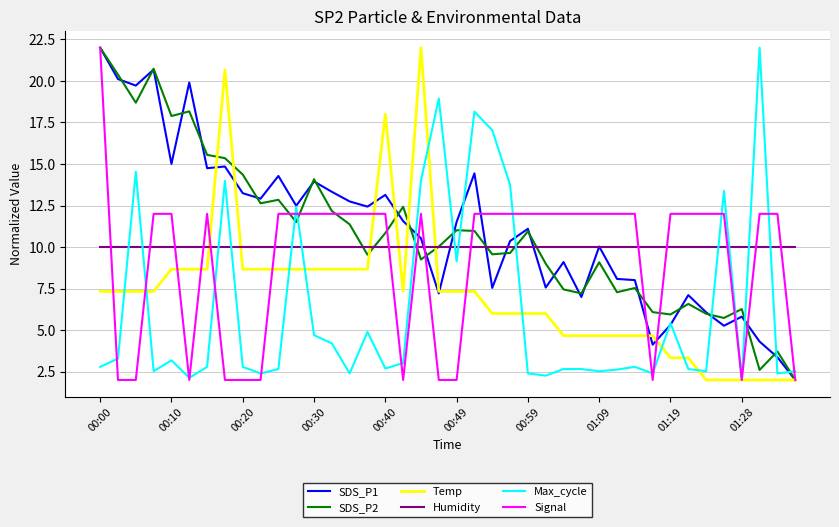

What is the maximum value shown in the chart?

22.0